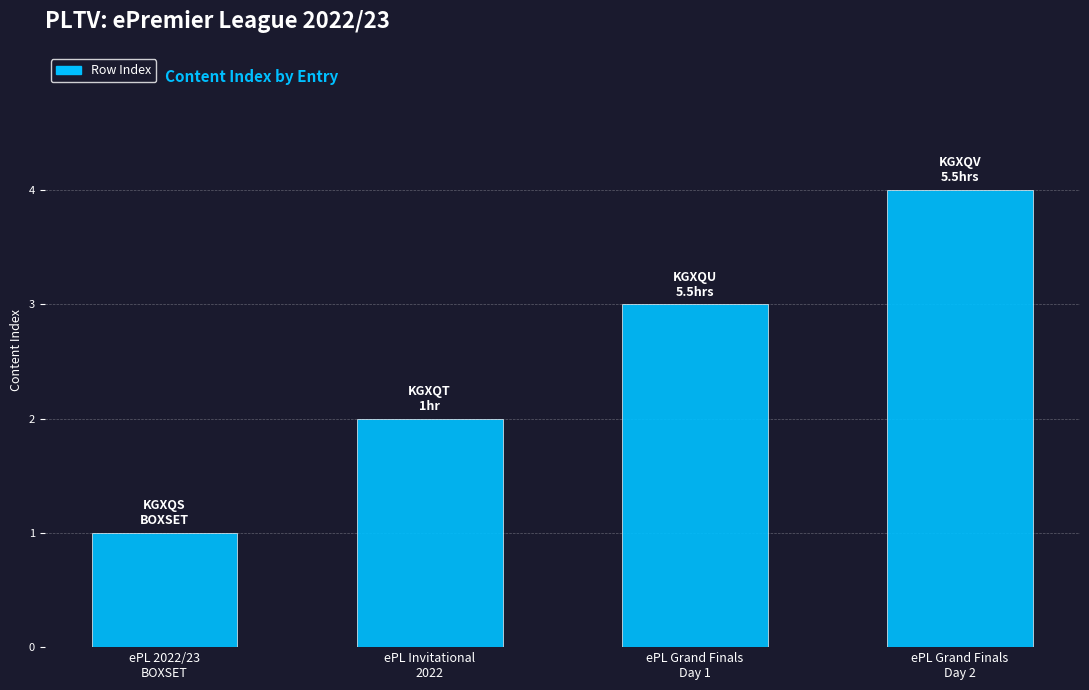

True or false: the data shows 1 at ePL 2022/23
BOXSET.

True